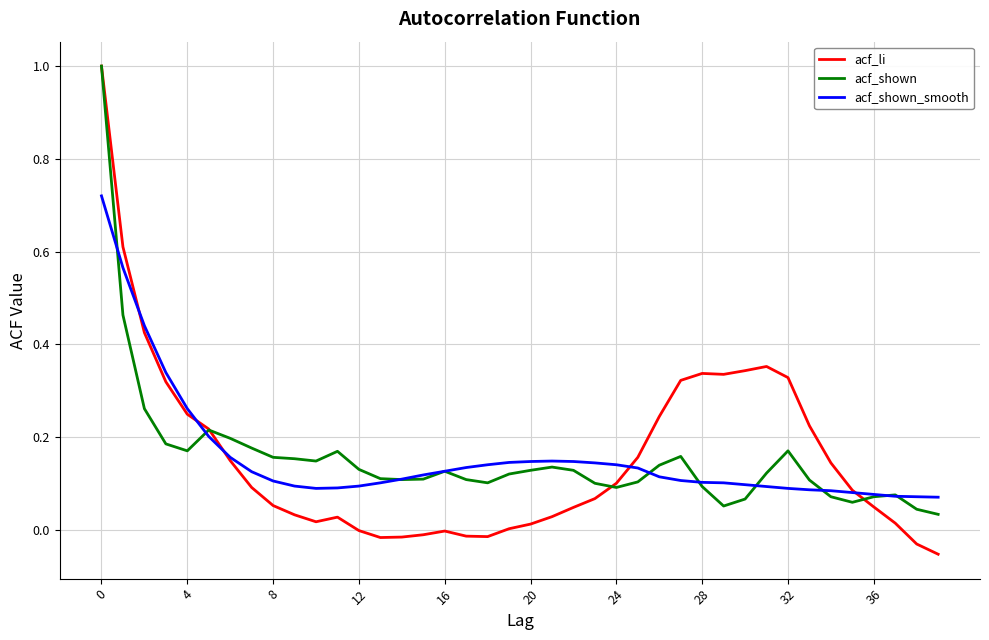

What is the highest value of the acf_li series?

1.0